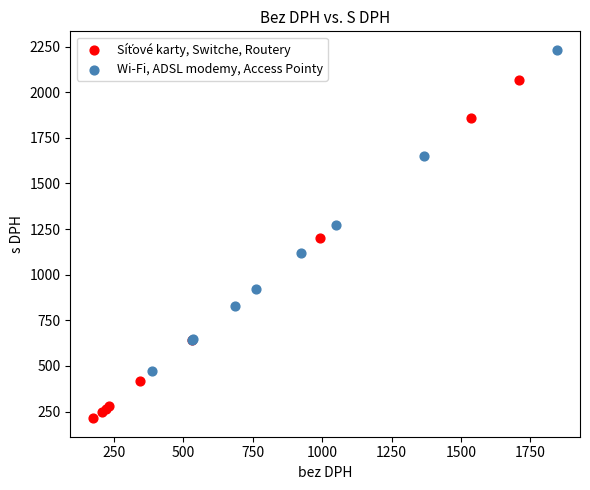

Which series reaches the maximum Y coordinate?

Wi-Fi, ADSL modemy, Access Pointy